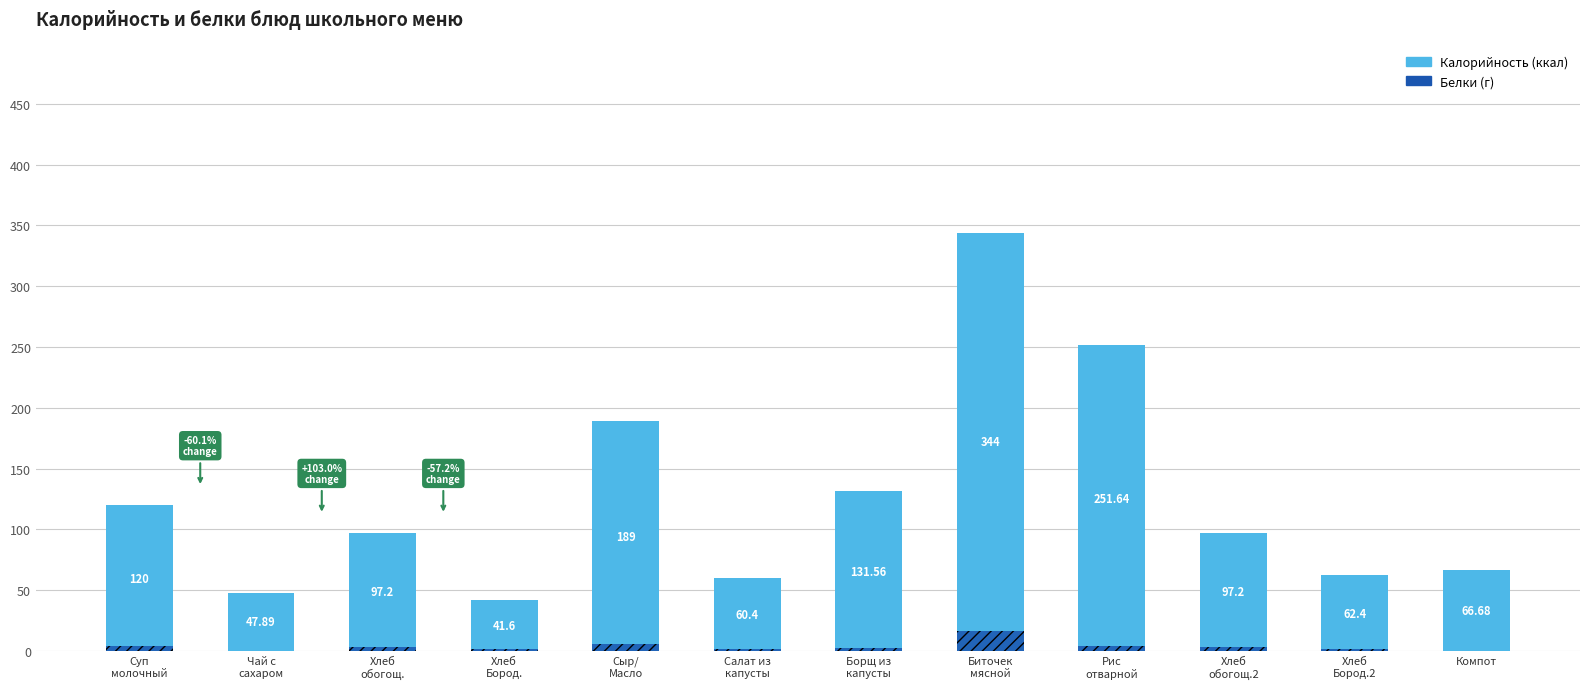

What is the difference between the Калорийность values at Борщ из
капусты and Хлеб
обогощ.?

34.4